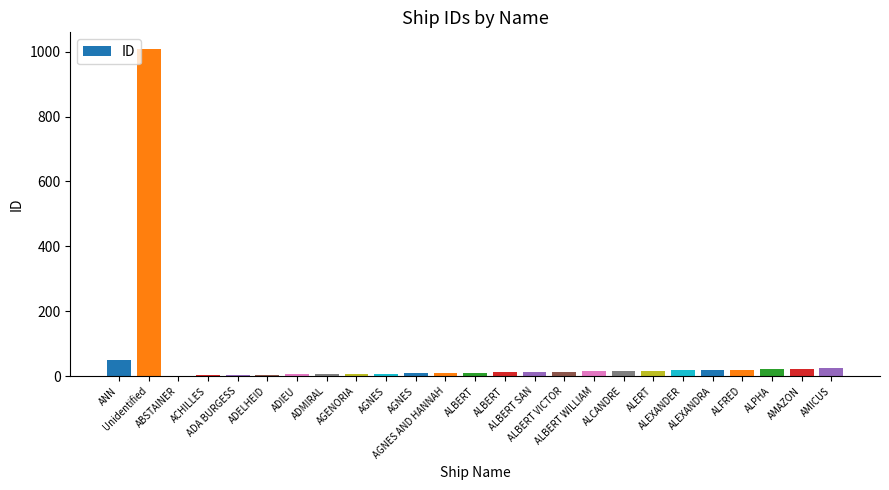

How many categories are shown in the chart?

25